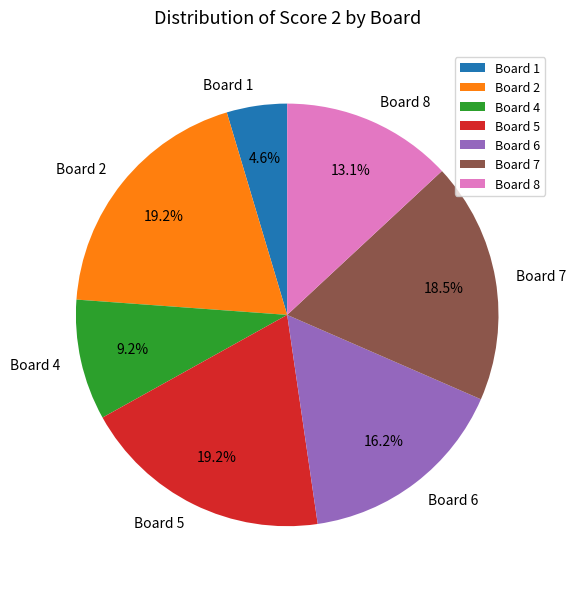

Is there a majority slice in this chart?

No